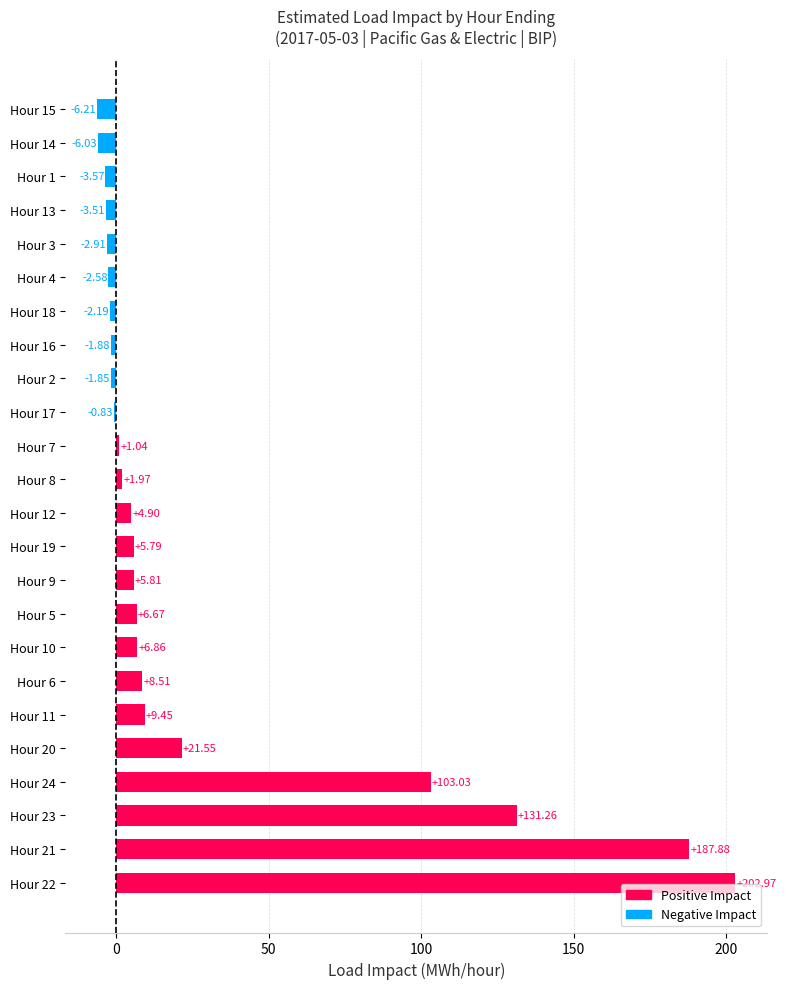

What is the sum of all values?

666.1